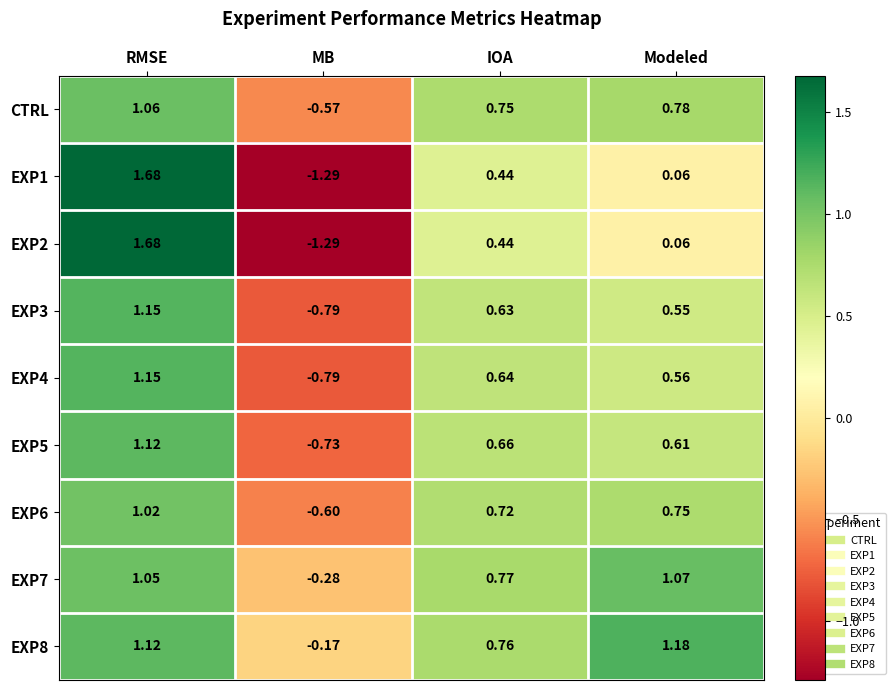

Count the number of categories in the chart.

4